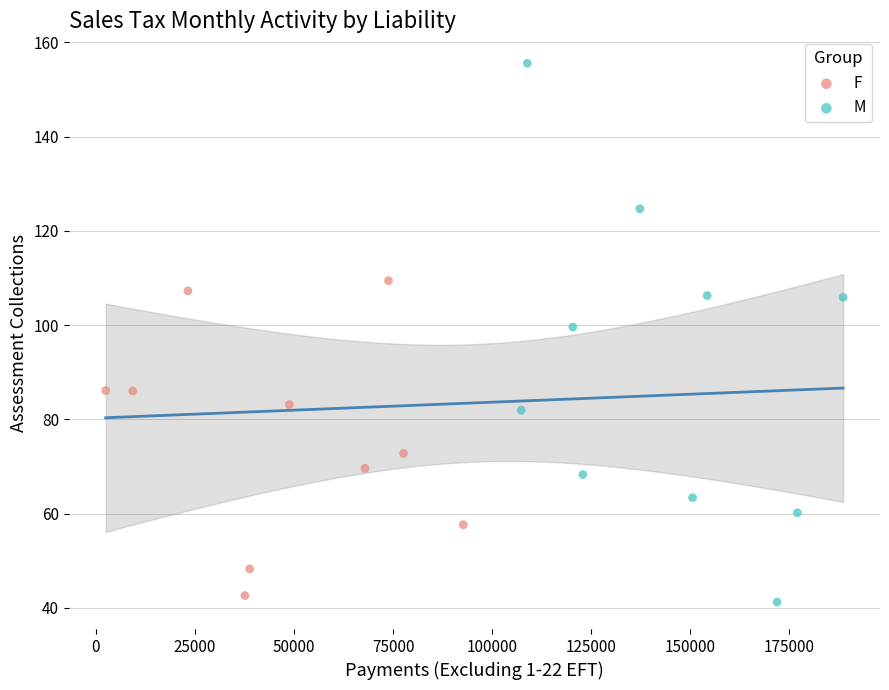

Which series contains the highest Y value?

M